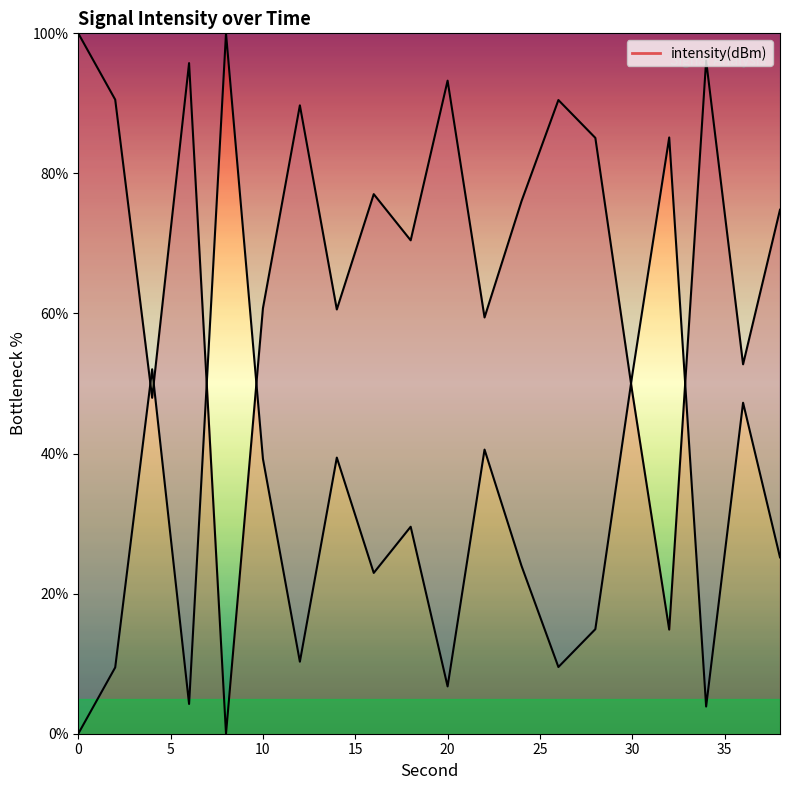

Reading right to left, transcribe all the data shown in this chart.

74.8	52.7	96.1	14.9	48.8	85.1	90.5	76.0	59.4	93.2	70.4	77.0	60.6	89.7	60.8	0.0	95.8	48.0	90.5	100.0